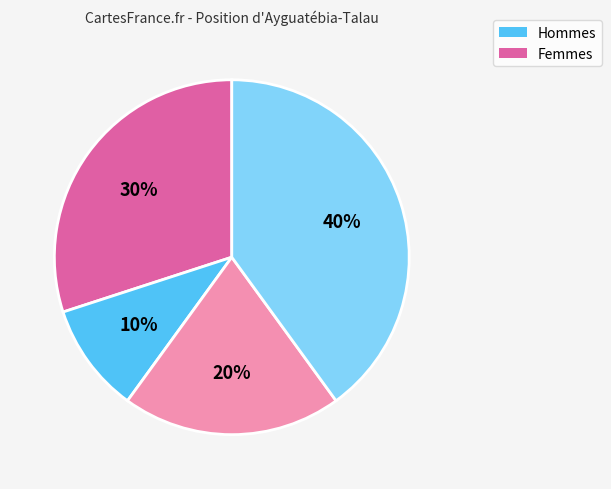

Is there a majority slice in this chart?

No